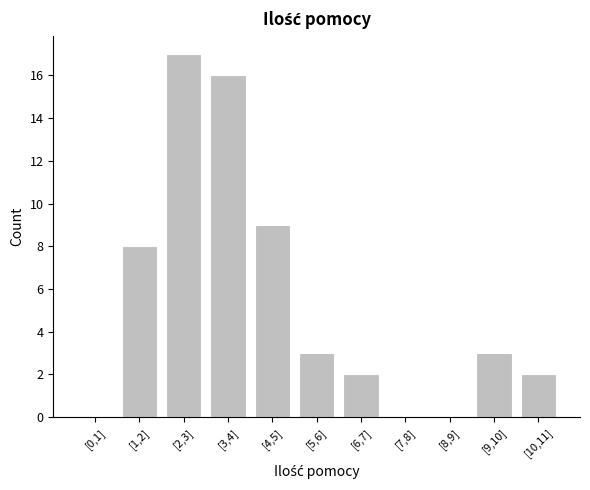

Reading left to right, list all the values displayed in this chart.

[0,1]=0	[1,2]=8	[2,3]=17	[3,4]=16	[4,5]=9	[5,6]=3	[6,7]=2	[7,8]=0	[8,9]=0	[9,10]=3	[10,11]=2